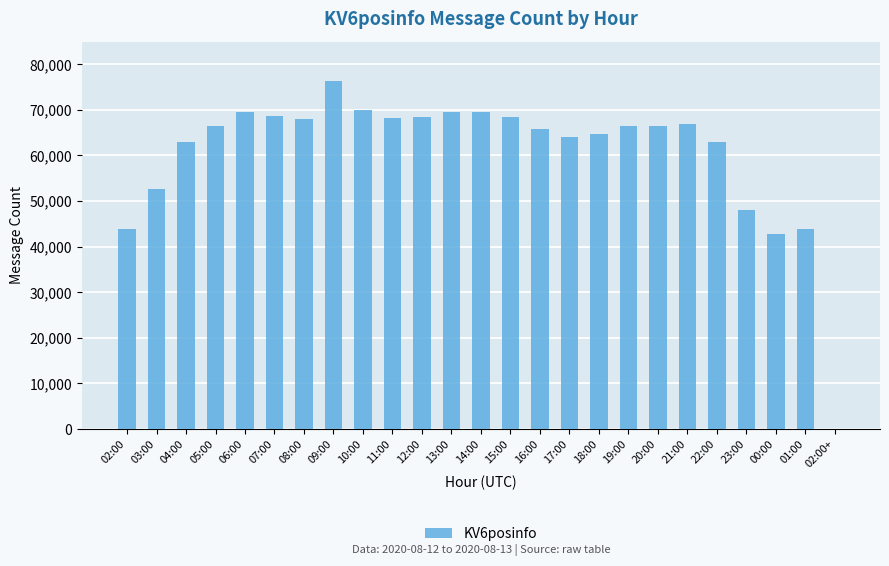

Is it true that the value at 00:00 is 42672?

True